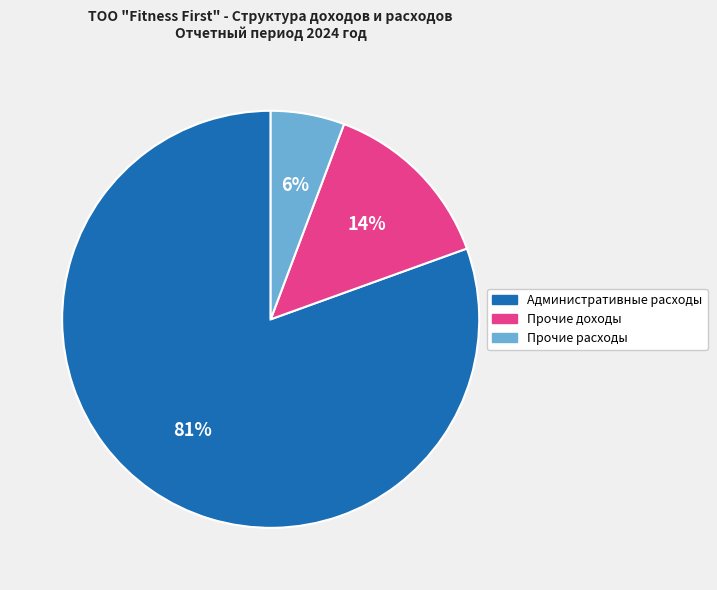

To the nearest percent, what portion does Прочие расходы represent?

6%